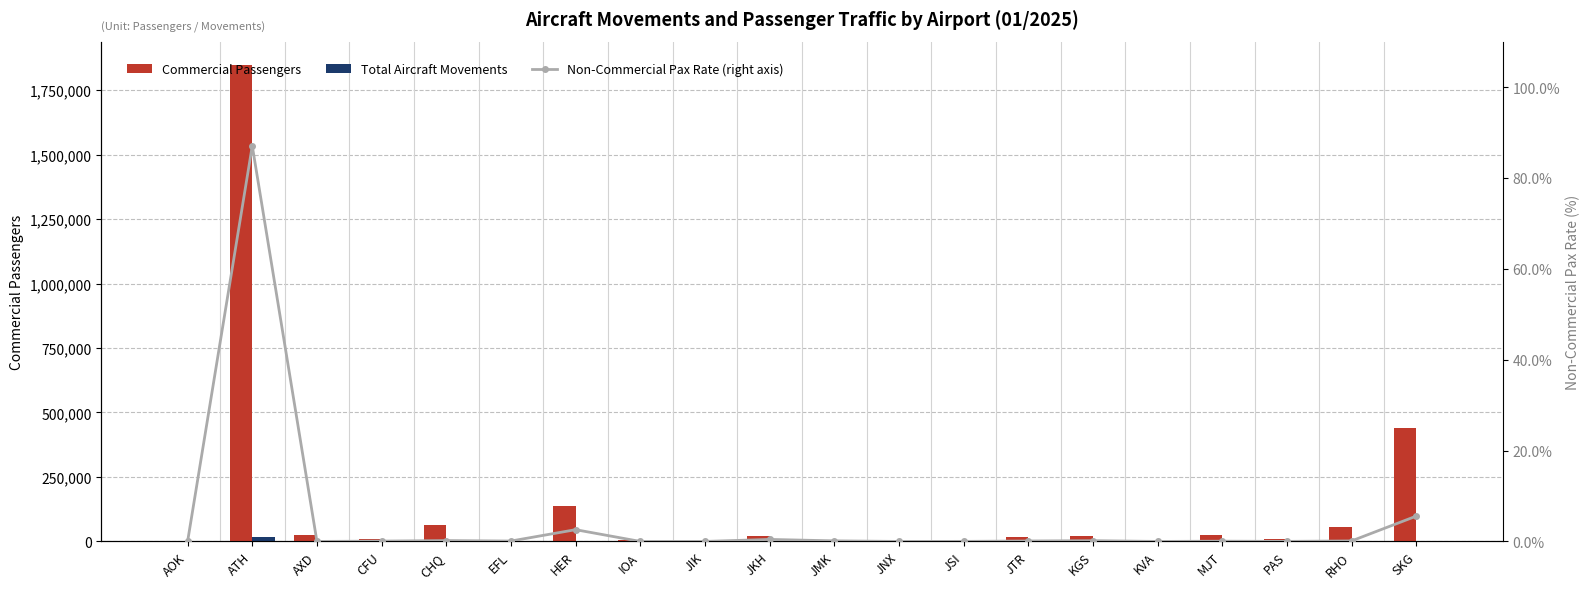

Rank the series at MJT from lowest to highest value.

Non-Commercial Pax Rate (right axis), Total Aircraft Movements, Commercial Passengers